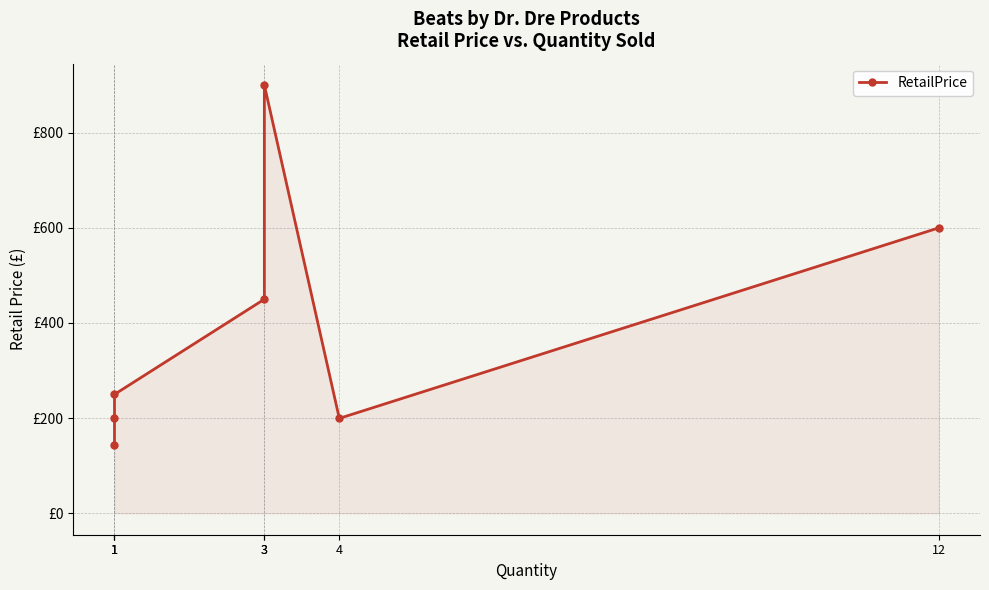

Read the value at 1.

143.1